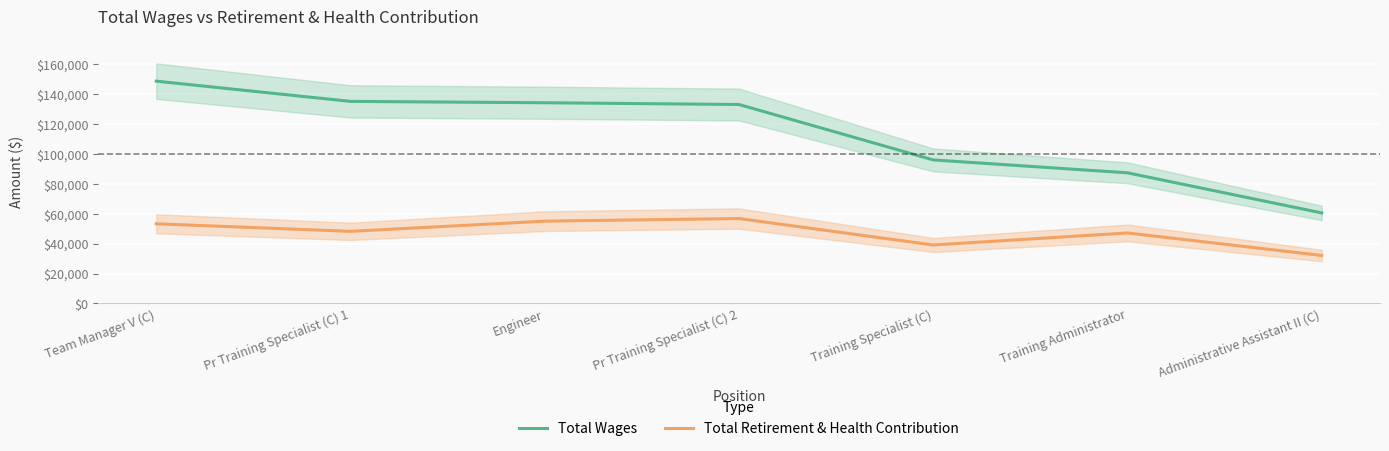

How many categories are shown in the chart?

7